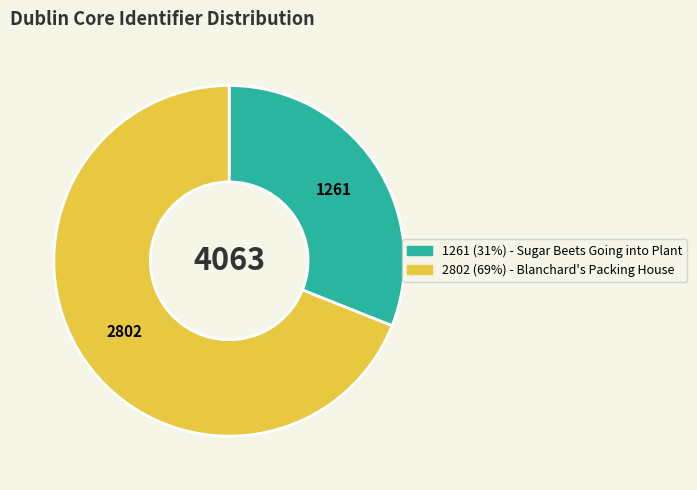

Is there any slice that represents more than half of the pie?

Yes